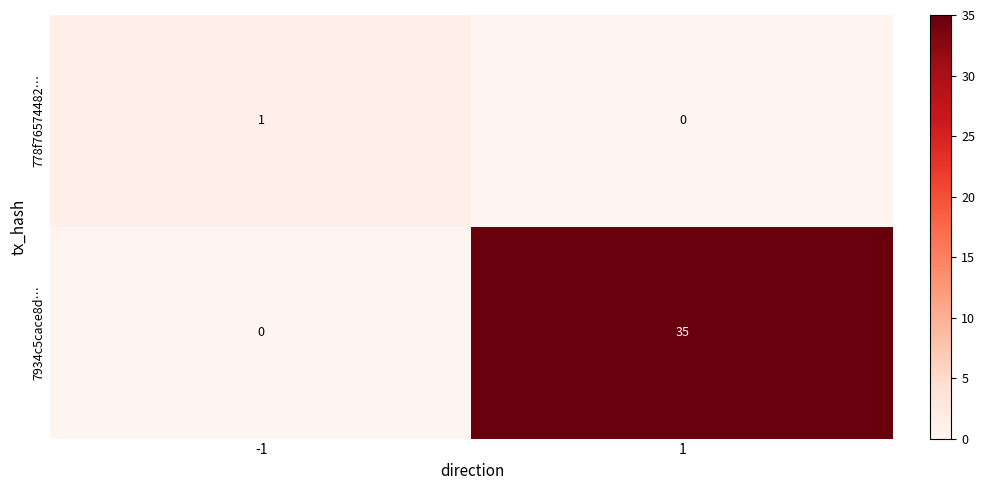

Between -1 and 1, which series saw the biggest shift?

7934c5cace8d…